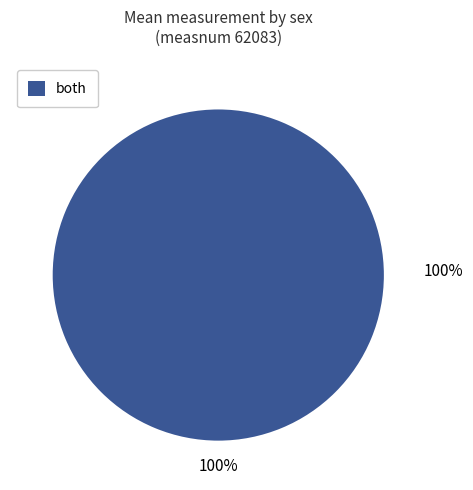

Is it true that both is 100% of the pie?

True